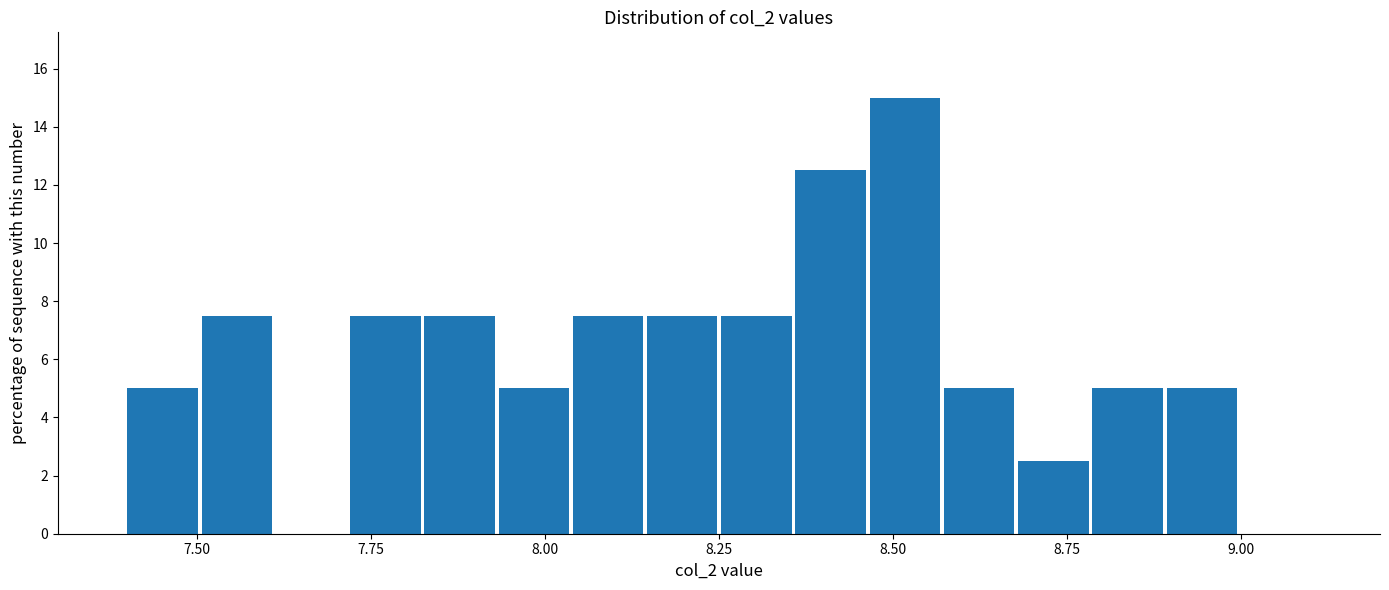

Read against the x-axis, roughly where is the centre of the tallest bar?

8.50